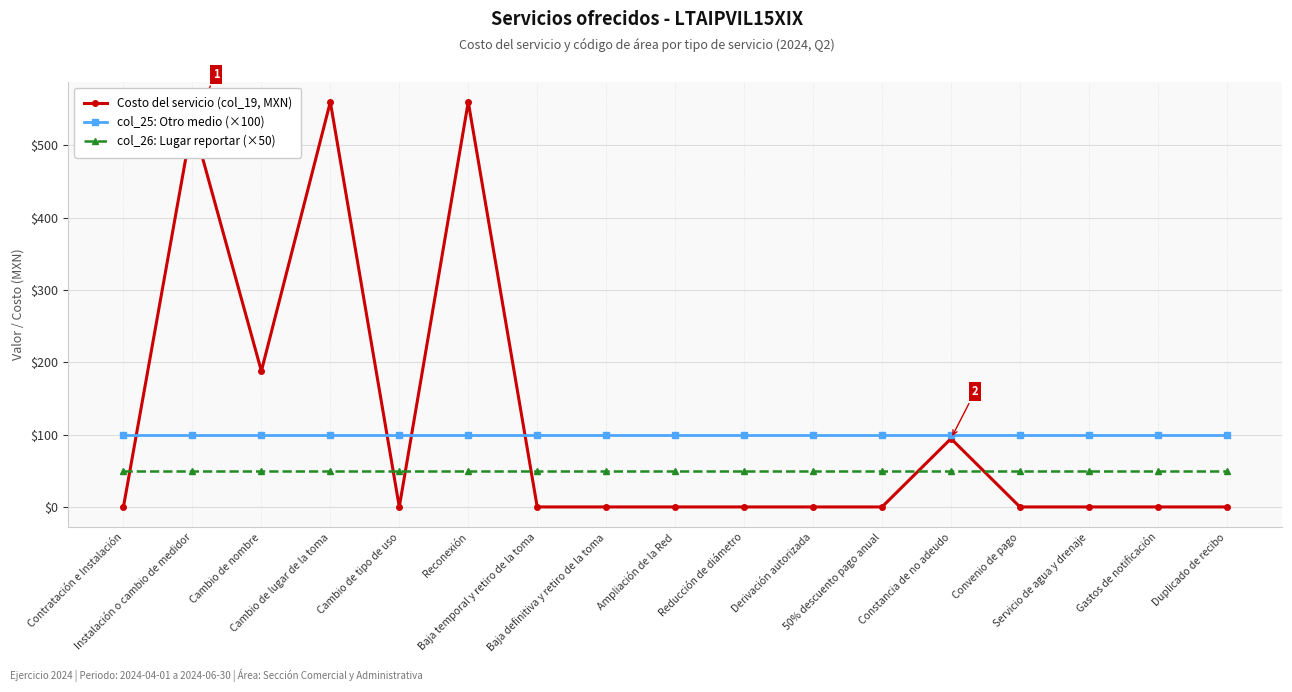

Which series has the largest range (max minus min)?

Costo del servicio (col_19, MXN)